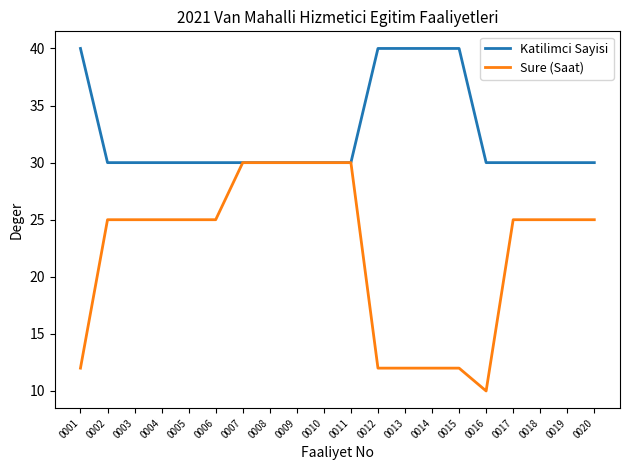

What are all the series names shown in the legend?

Katilimci Sayisi, Sure (Saat)